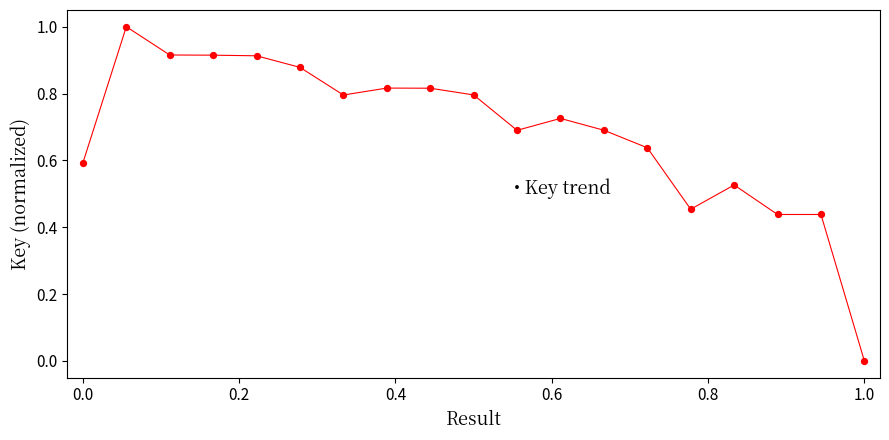

What is the range of X values (max minus min)?

1.0